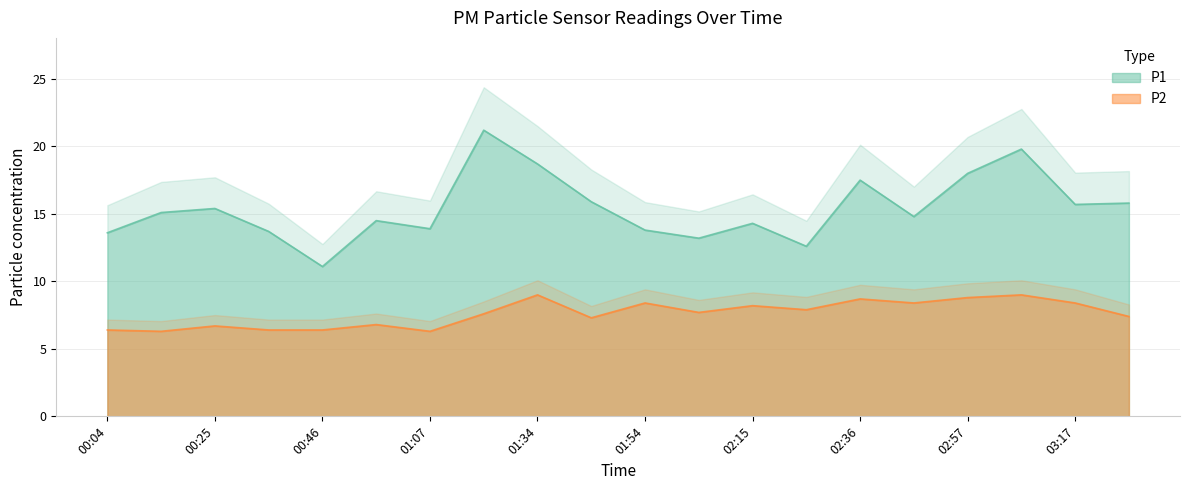

Does the chart display data point markers on the line(s)?

No